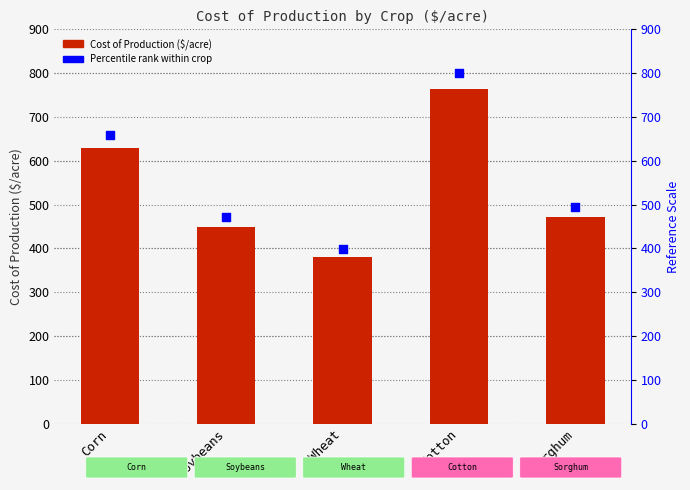

At how many categories does at least one series exceed 676?

1